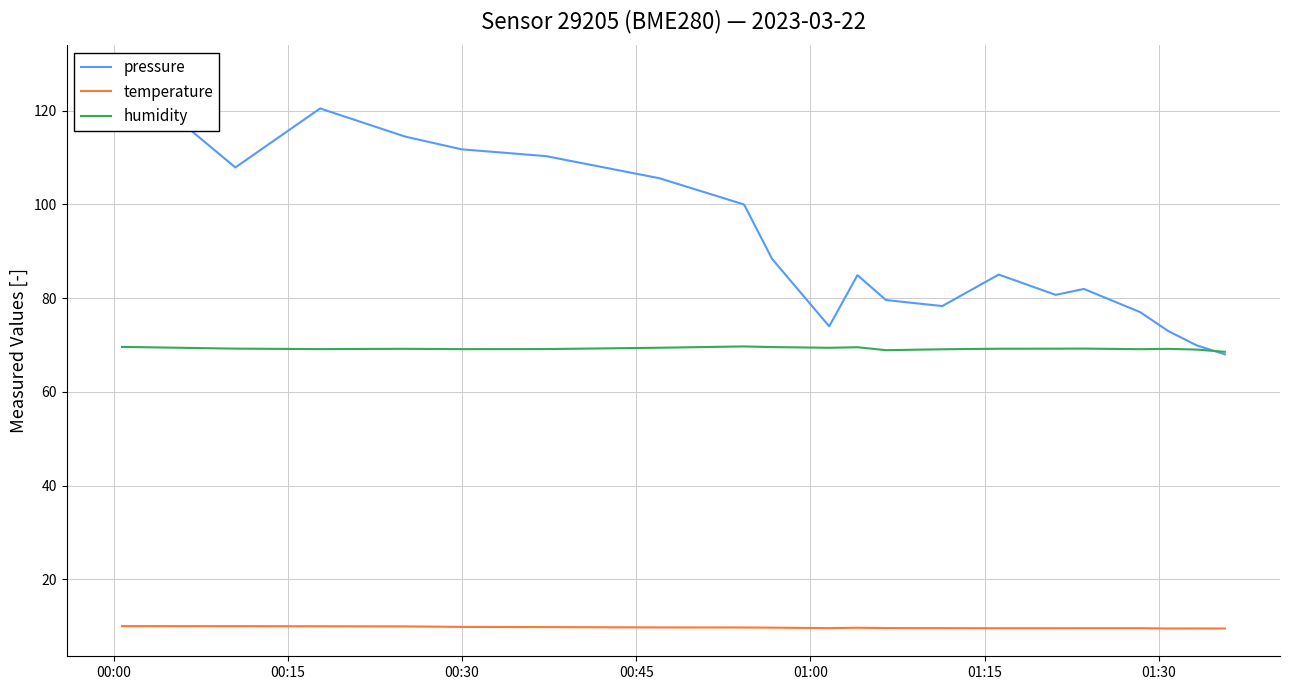

Reading left to right, extract all data points from this chart.

pressure: 128.0	107.9	120.5	114.4	111.7	110.3	105.6	100.0	88.3	74.0	84.9	79.6	78.3	85.0	80.7	81.9	77.0	72.9	69.9	68.0
temperature: 10.0	10.0	10.0	9.9	9.8	9.8	9.7	9.7	9.7	9.6	9.7	9.6	9.6	9.6	9.6	9.6	9.6	9.5	9.5	9.5
humidity: 69.6	69.2	69.1	69.2	69.1	69.1	69.4	69.7	69.5	69.4	69.5	68.9	69.1	69.2	69.2	69.2	69.1	69.2	69.0	68.5